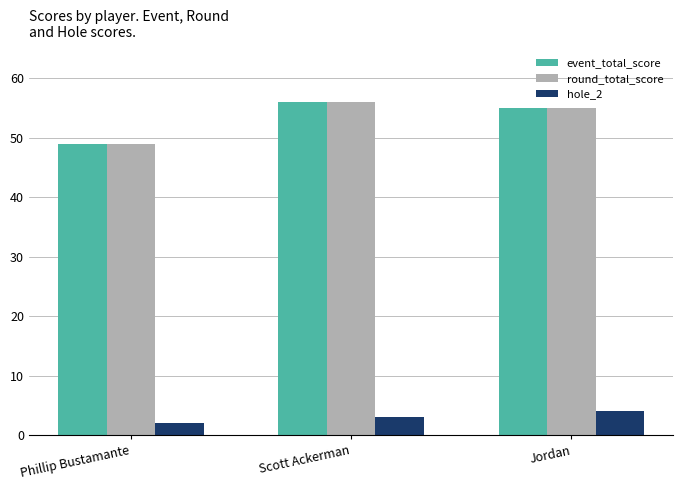

How many bars are there in total?

9